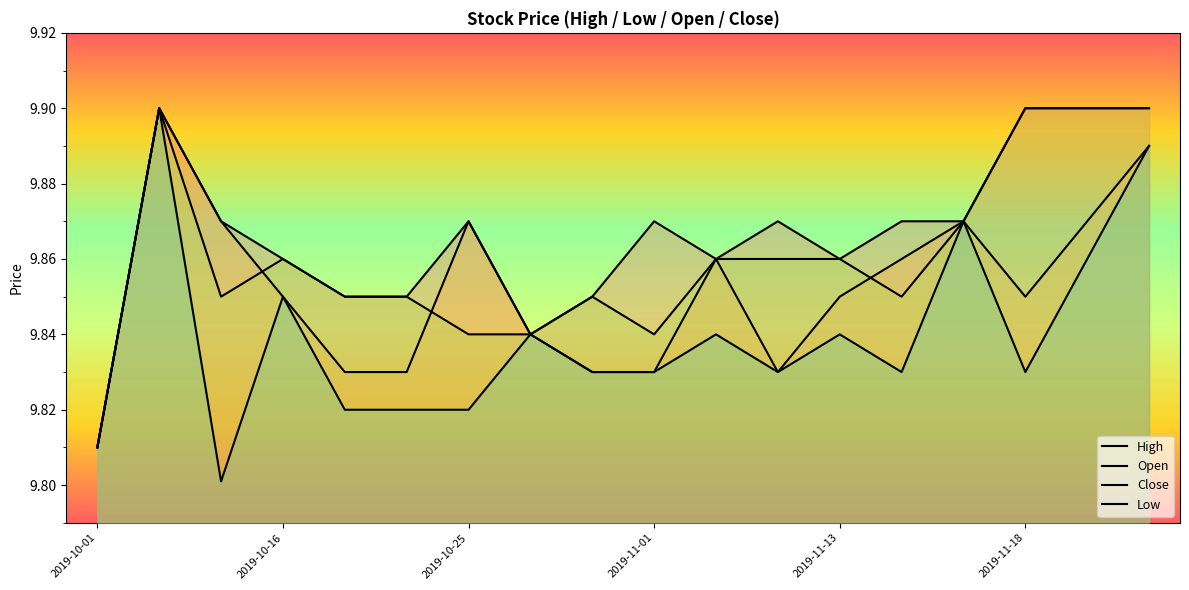

What is the minimum value shown in the chart?

9.8